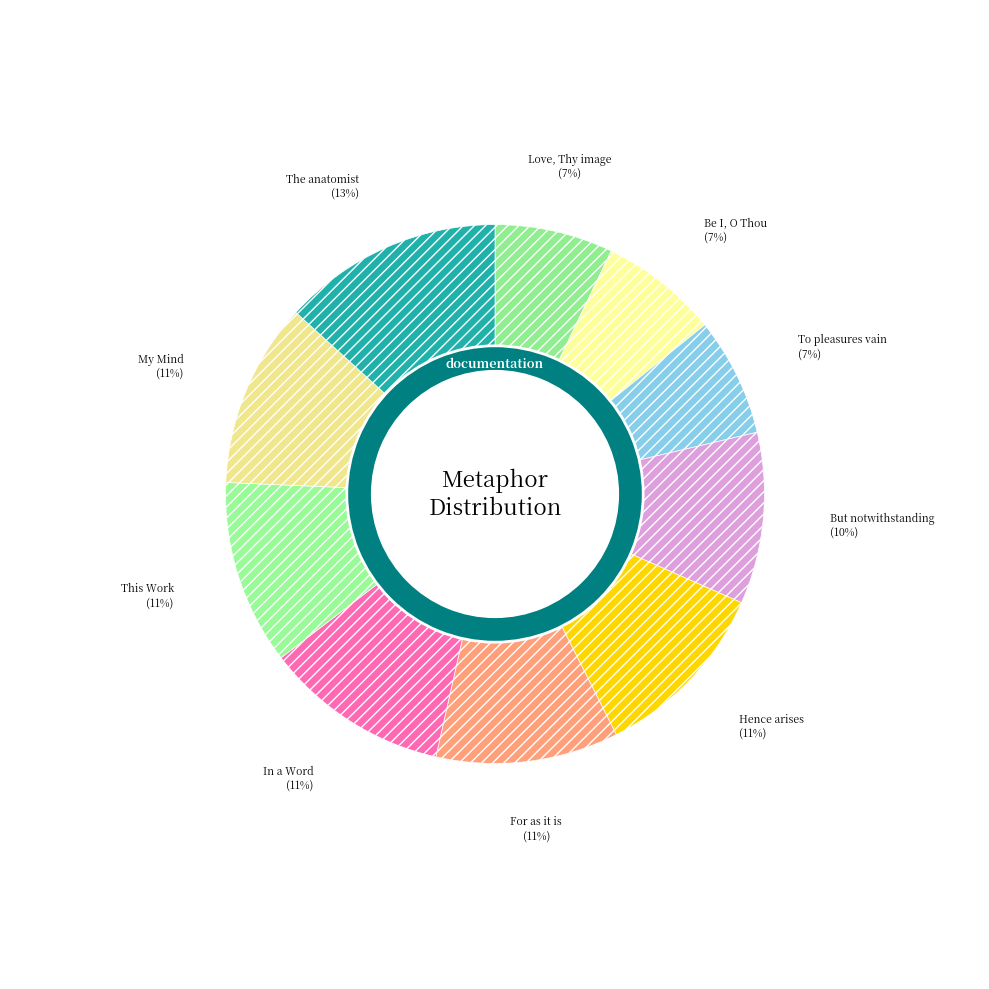

Is there any slice that represents more than half of the pie?

No